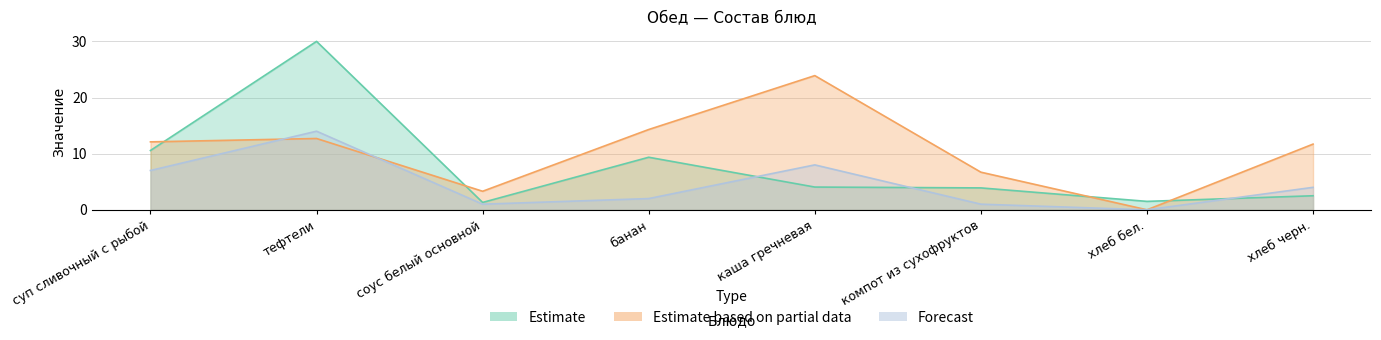

The value of Estimate at суп сливочный с рыбой is 10.6. True or false?

True